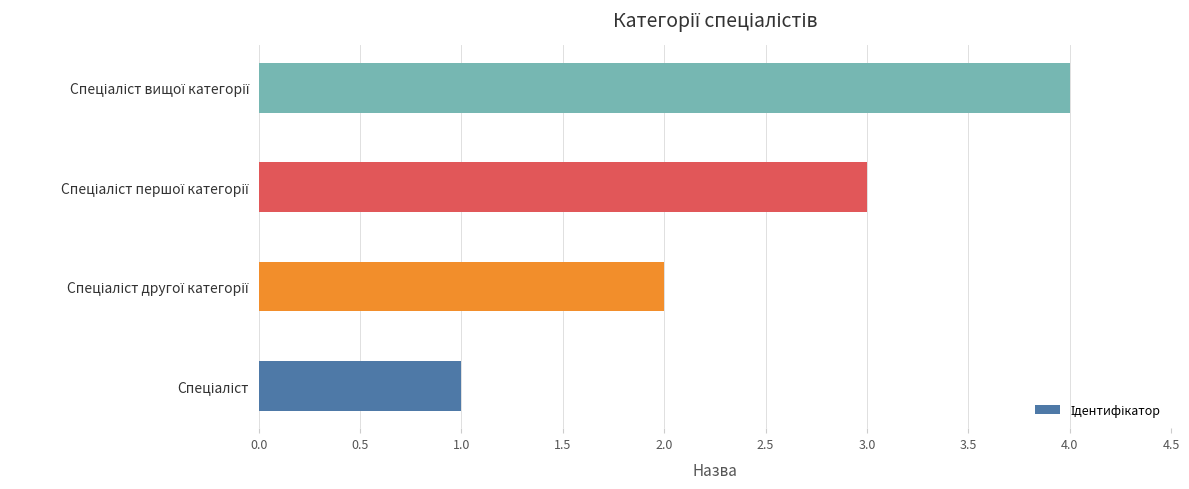

What is the sum of all values?

10